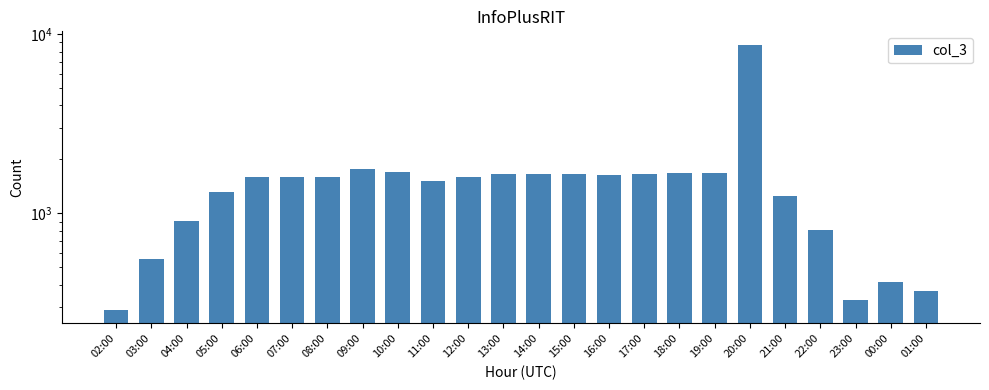

Are the bars horizontal?

No